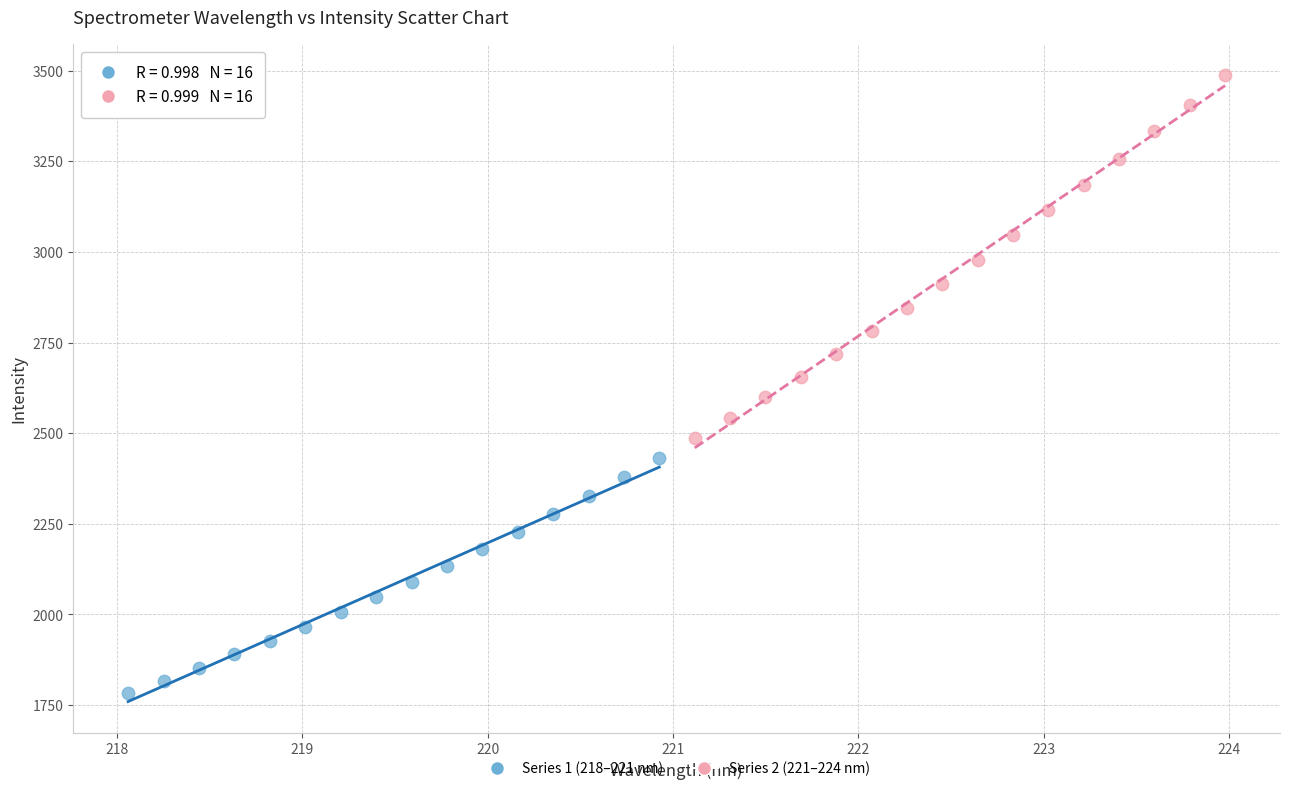

What are all the series names shown in the legend?

Series 1 (218–221 nm), Series 2 (221–224 nm)